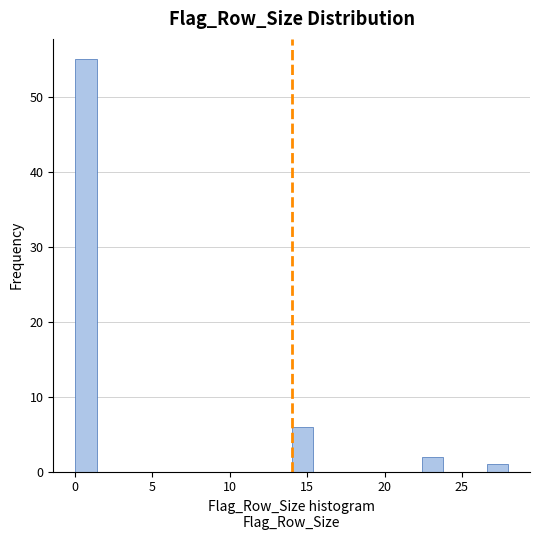

Read against the x-axis, roughly where is the centre of the tallest bar?

0.5